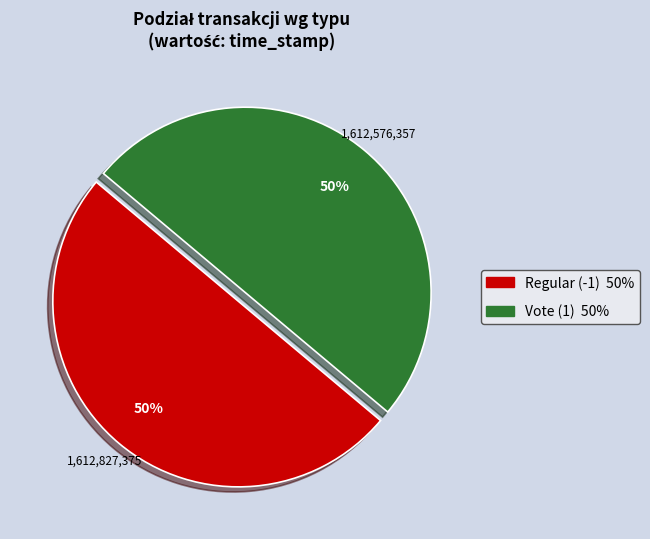

What percentage is the Vote (1) slice, to the nearest percent?

50%